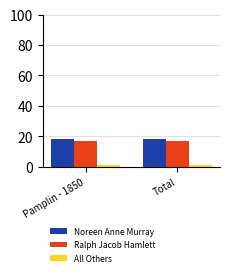

What are all the series names shown in the legend?

Noreen Anne Murray, Ralph Jacob Hamlett, All Others